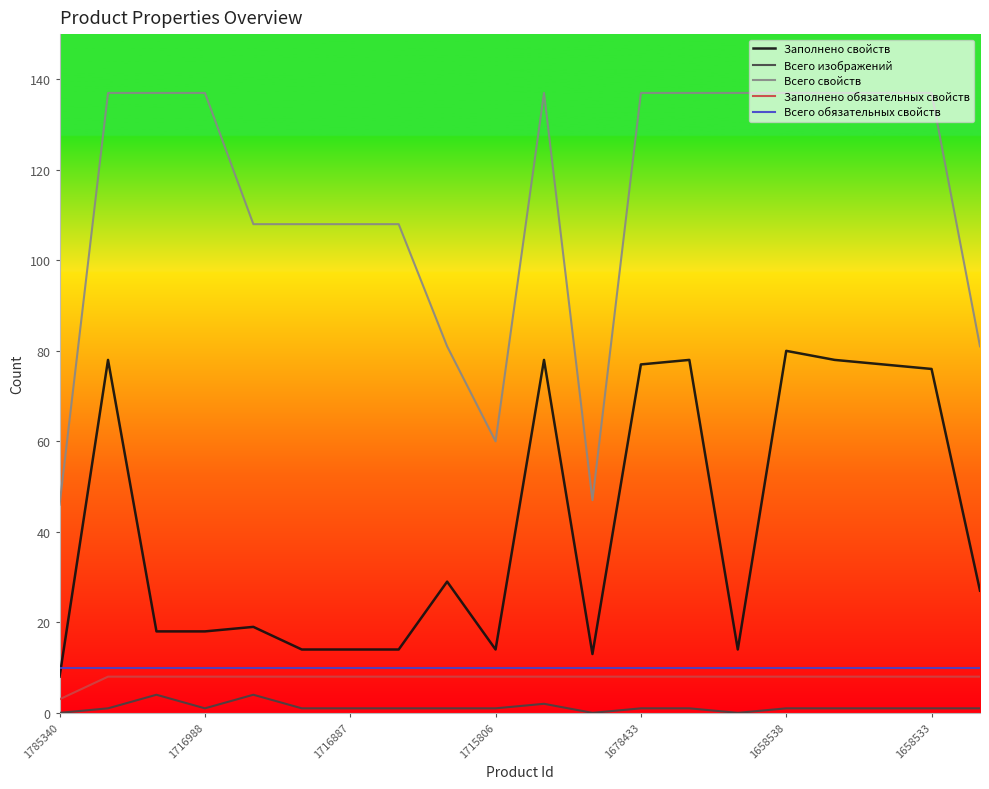

True or false: Всего свойств and Заполнено свойств cross at least once.

False